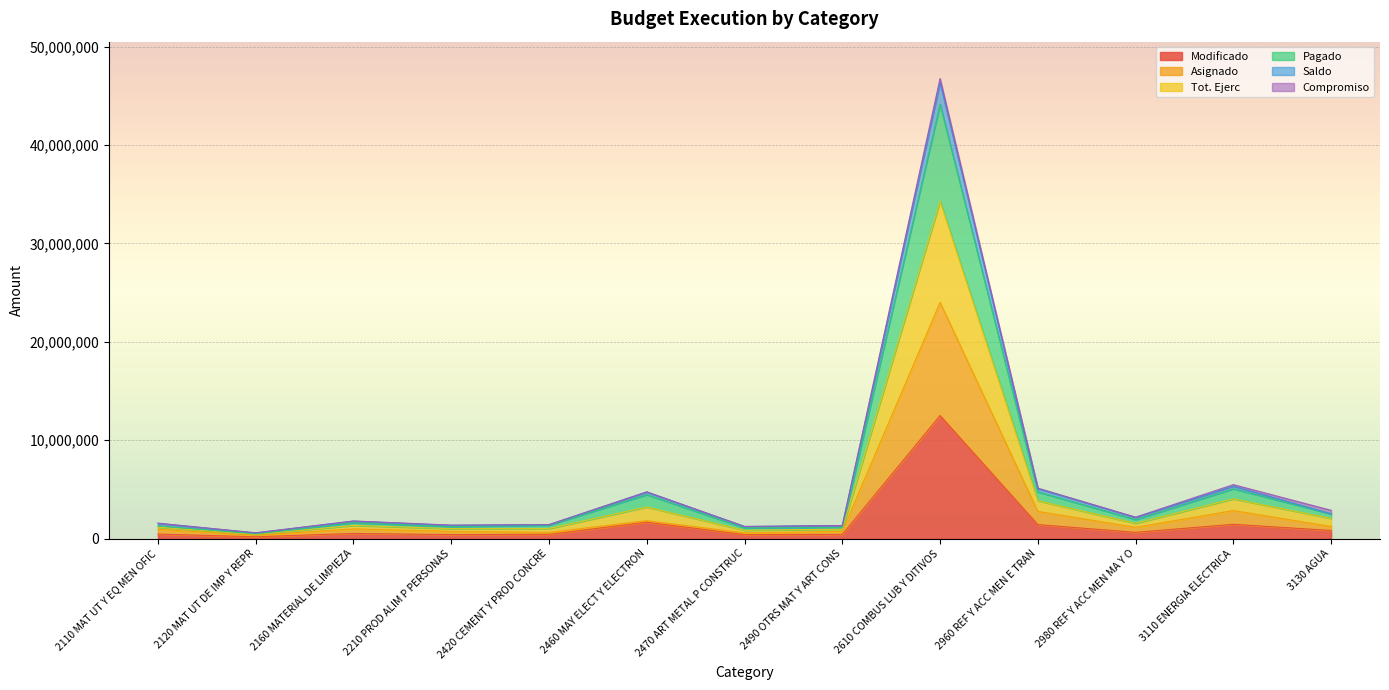

What is the label of the 6th point from the left?

2460 MAY ELECT Y ELECTRON